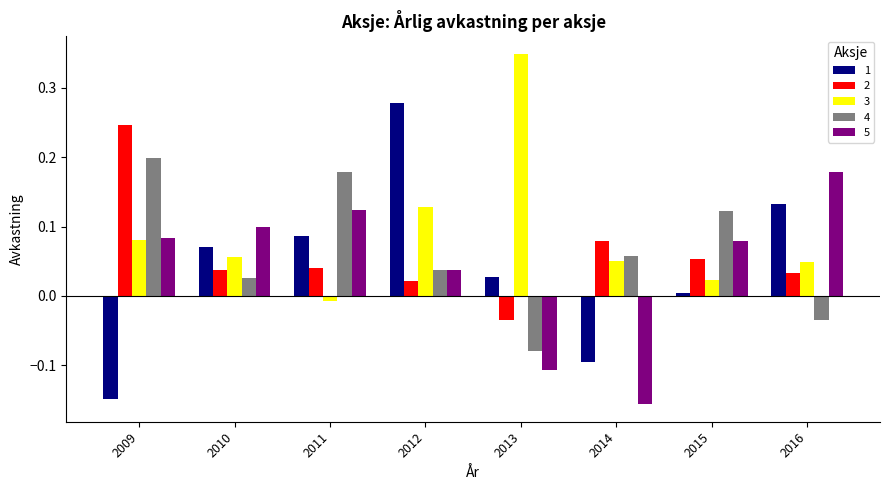

How many values in the 1 series are below 0?

2